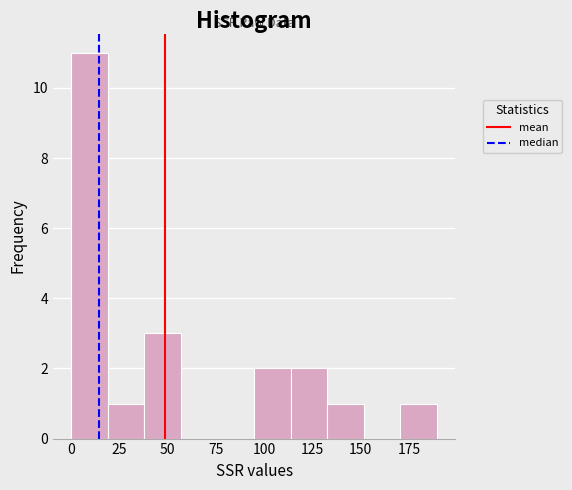

Read against the x-axis, roughly where is the centre of the tallest bar?

10